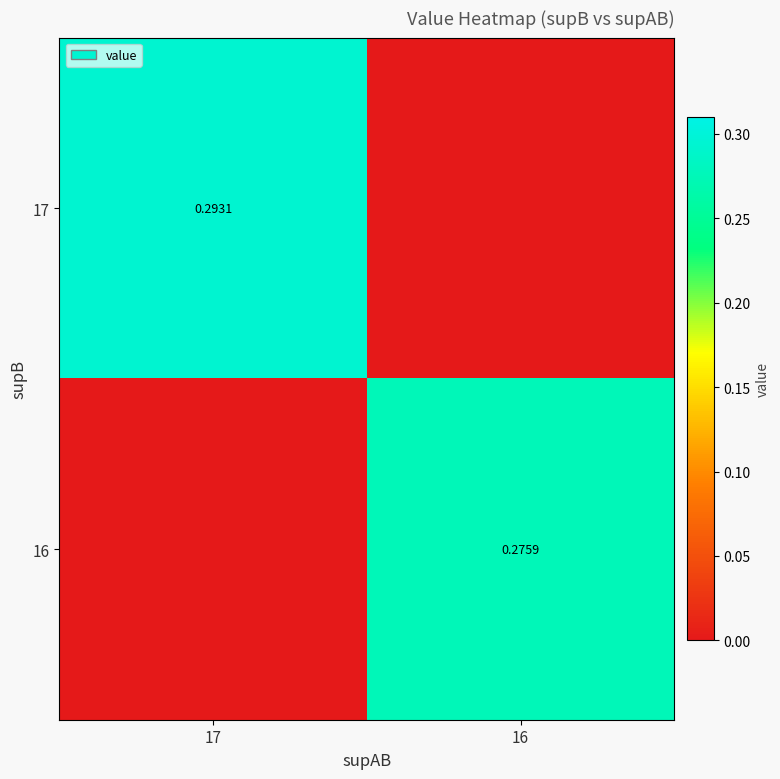

Rank the series at 16 from highest to lowest value.

16, 17